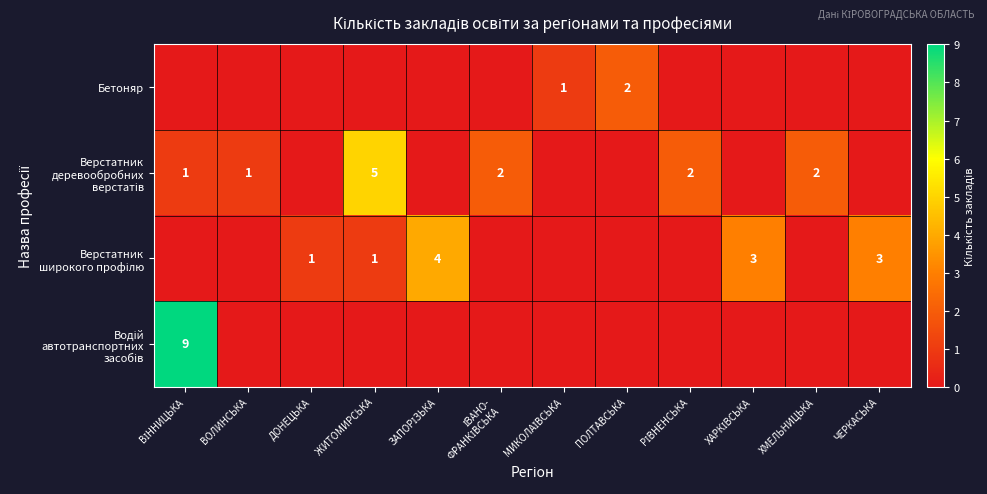

What is the greatest value displayed?

9